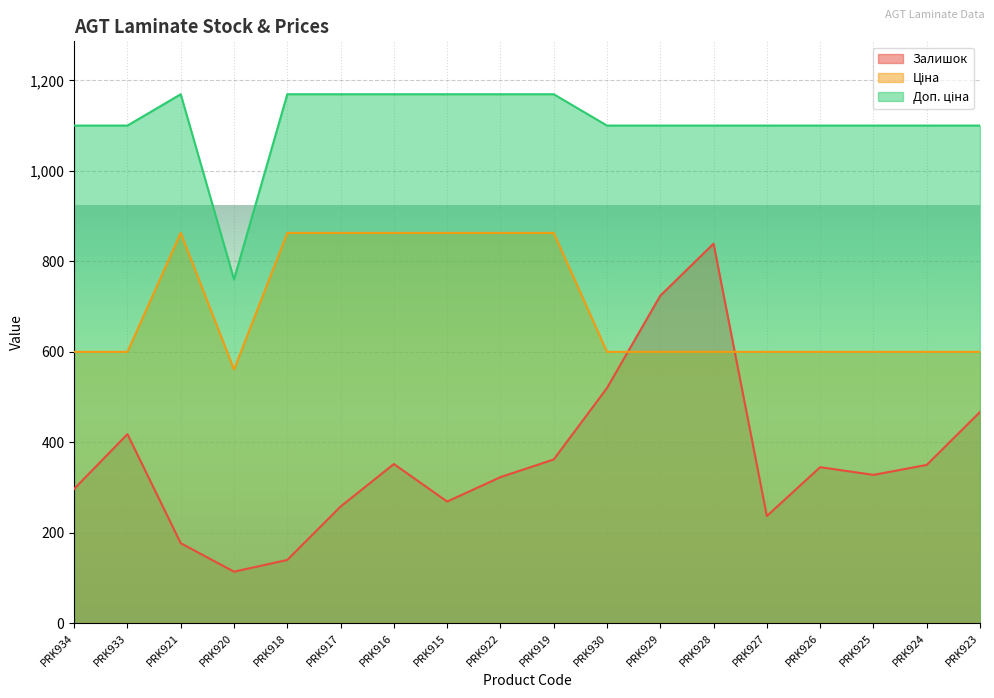

Is it true that Доп. ціна equals 1169.2 at PRK922?

True